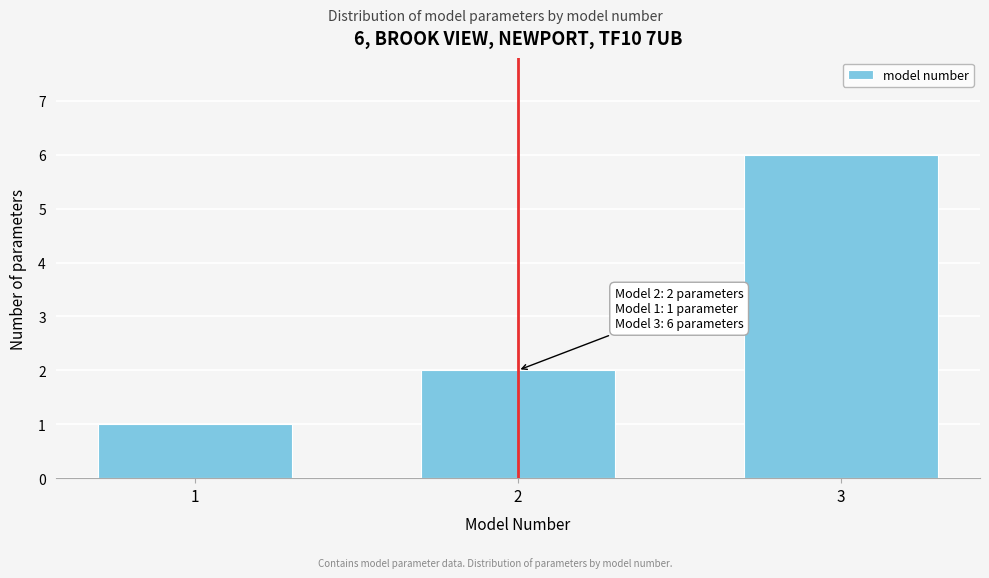

Reading right to left, what are all the values shown in this chart?

3=6	2=2	1=1